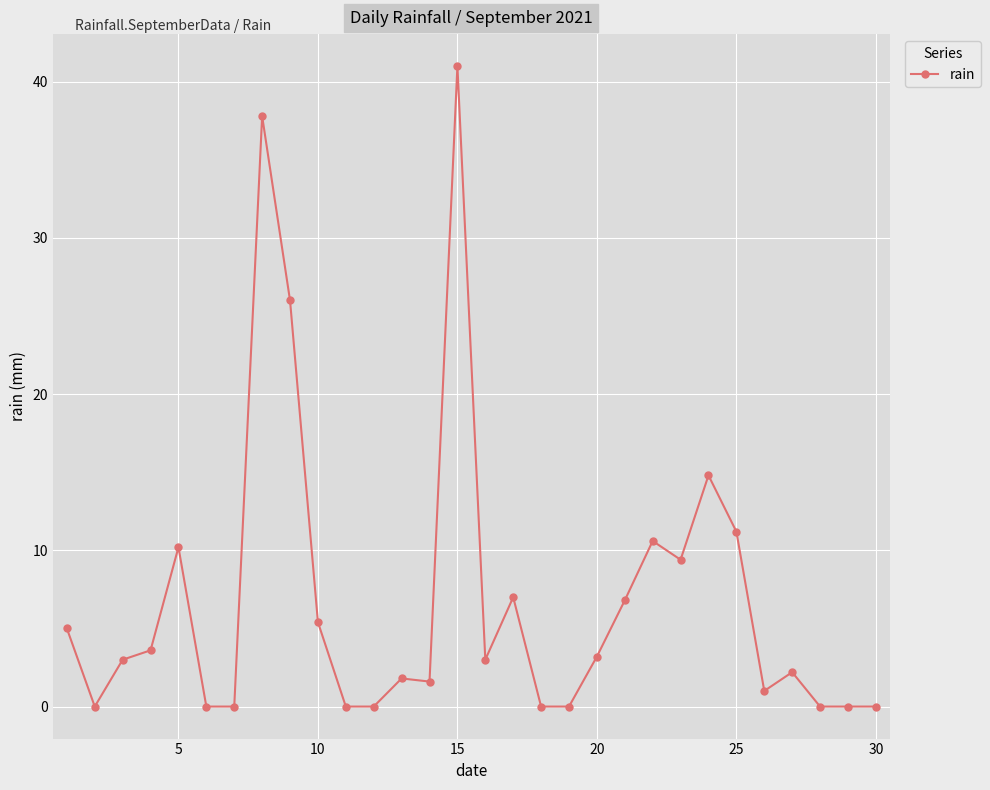

Reading left to right, transcribe all the data shown in this chart.

5.0	0.0	3.0	3.6	10.2	0.0	0.0	37.8	26.0	5.4	0.0	0.0	1.8	1.6	41.0	3.0	7.0	0.0	0.0	3.2	6.8	10.6	9.4	14.8	11.2	1.0	2.2	0.0	0.0	0.0